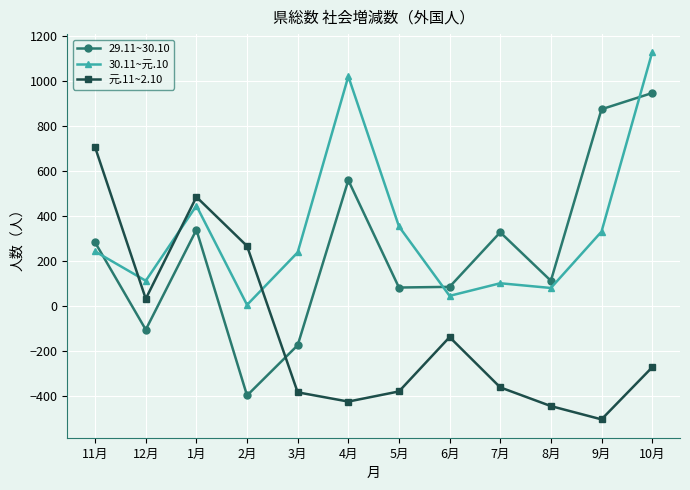

What is the minimum value shown in the chart?

-503